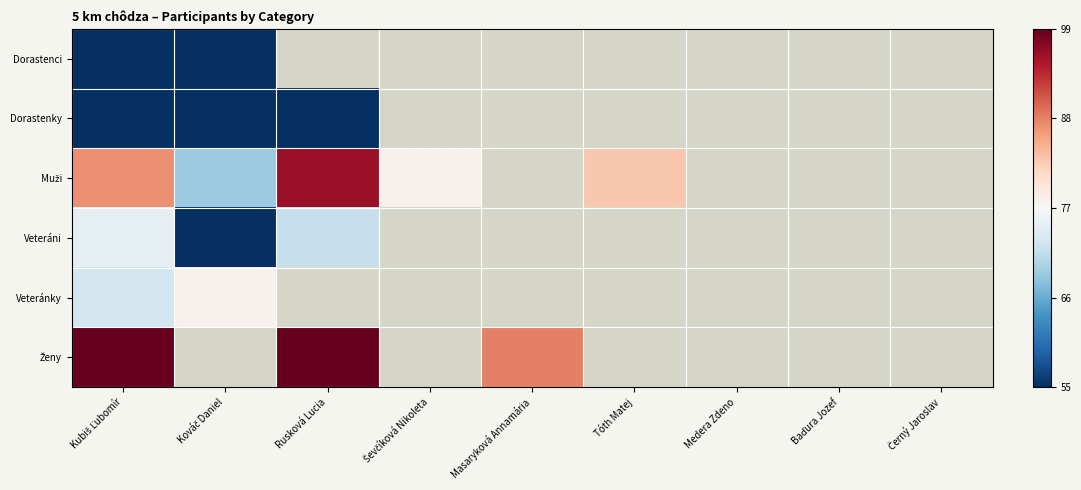

Which category has the highest value in the Dorastenci series?

Kubiš Ľubomír